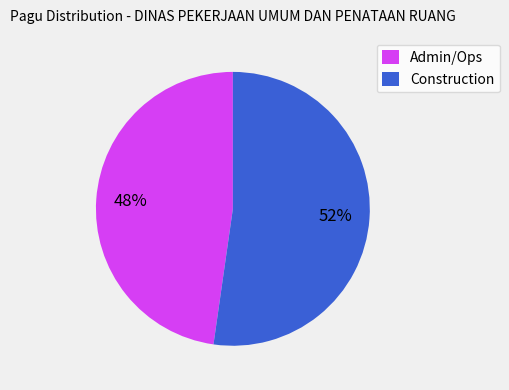

Is there any slice that represents more than half of the pie?

Yes